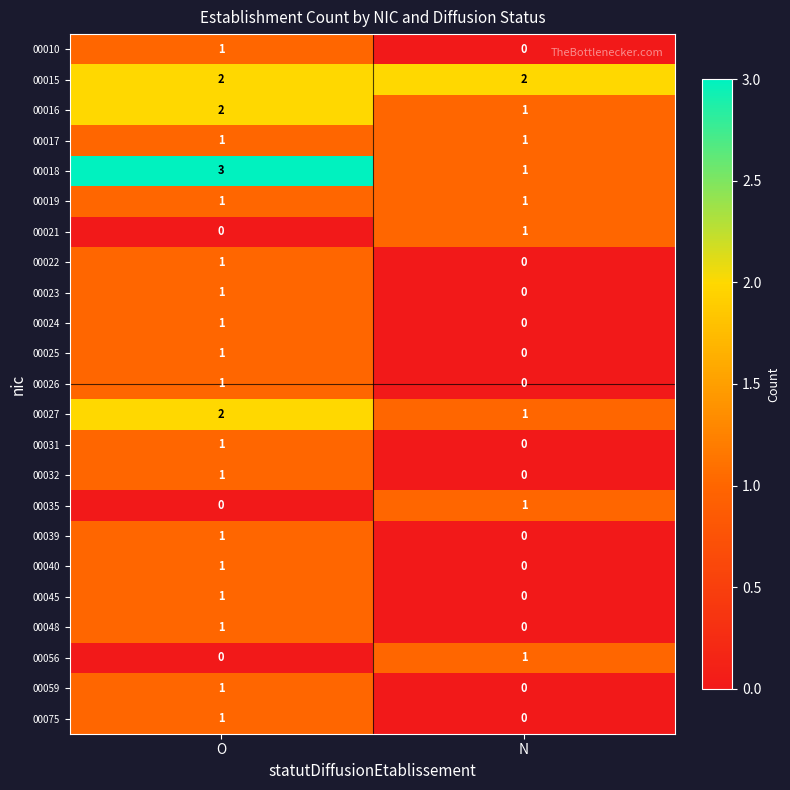

How many series are shown in this chart?

23